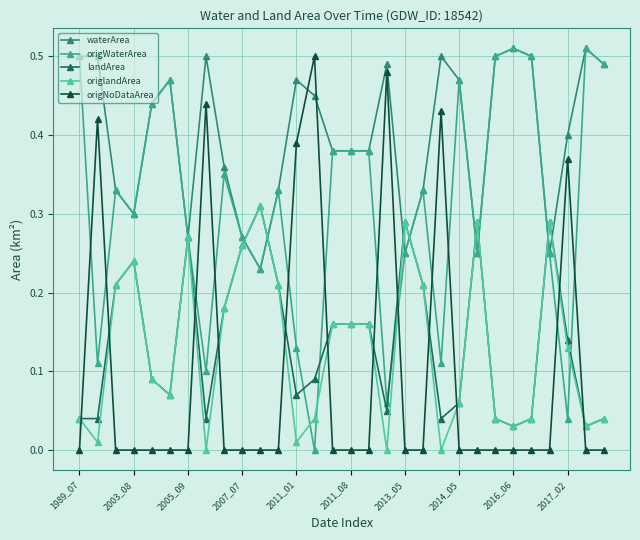

Which series has the largest total across all categories?

waterArea